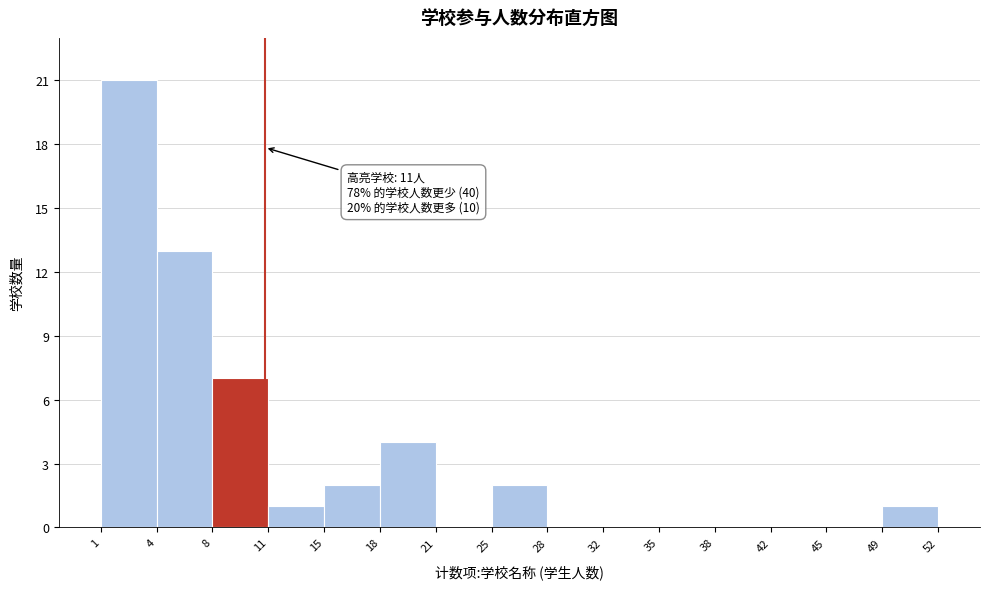

Which range on the x-axis has the tallest bar?

1 to 4